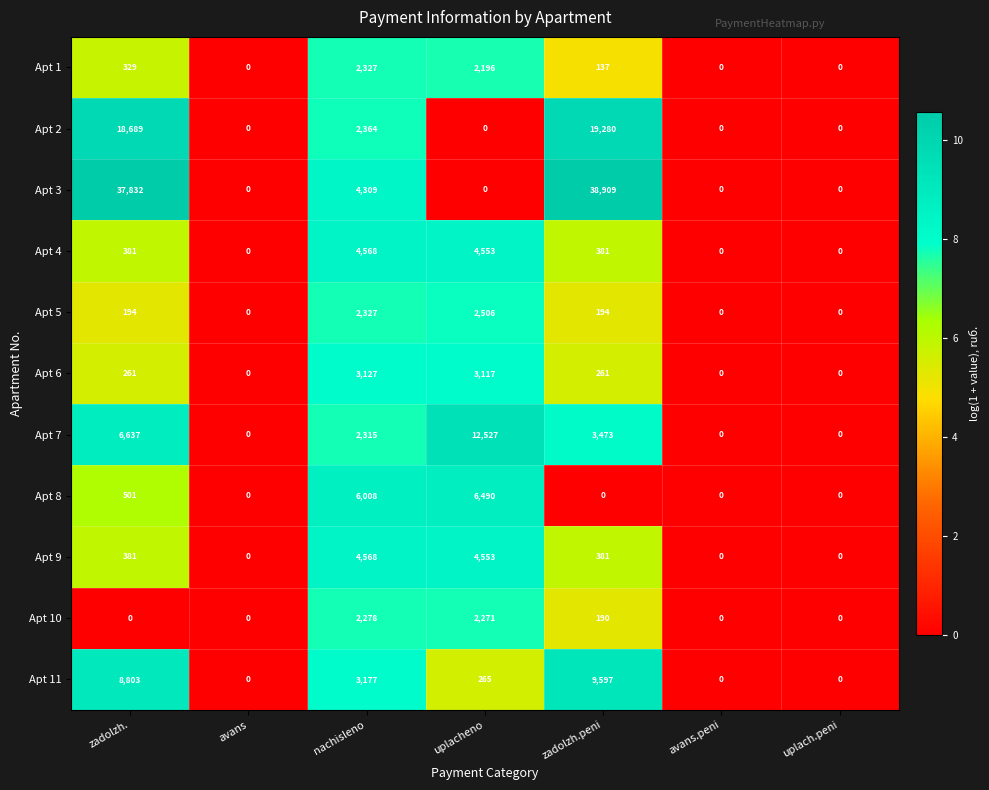

At how many categories does at least one series exceed 2?

4